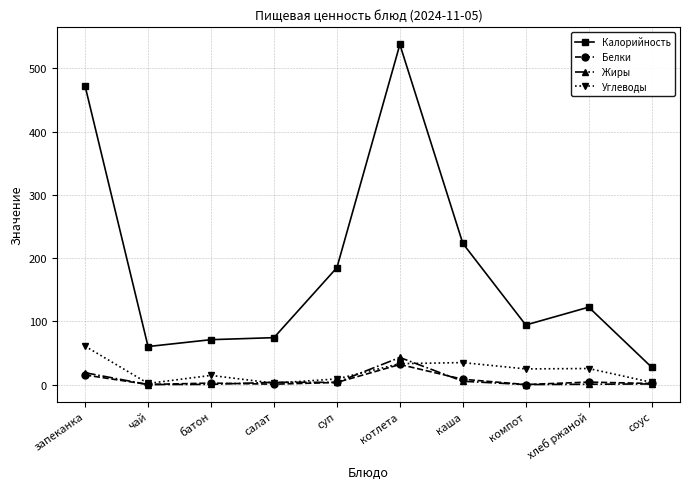

How many categories are shown in the chart?

10